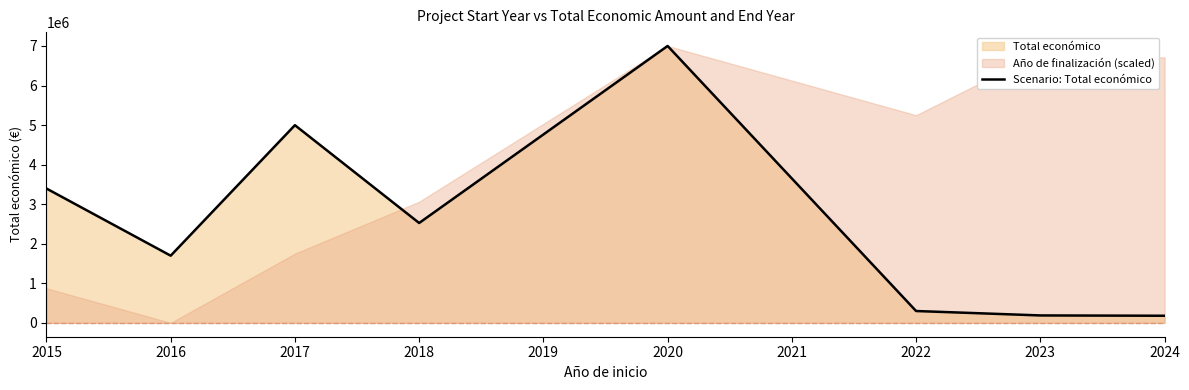

True or false: there are more than 1 points higher than both neighbors.

True